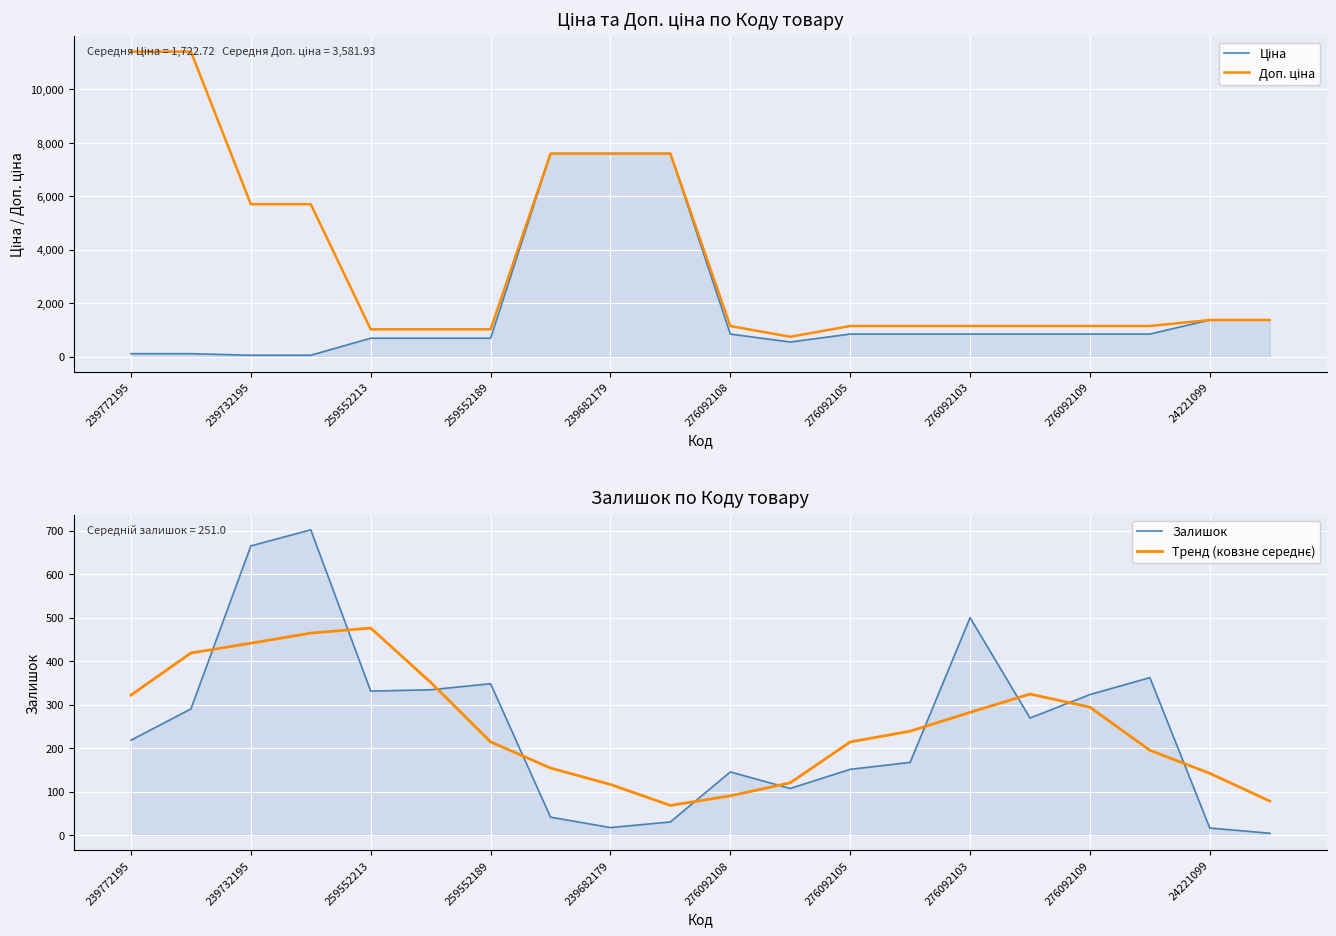

How many data points in Залишок are above 269?

9